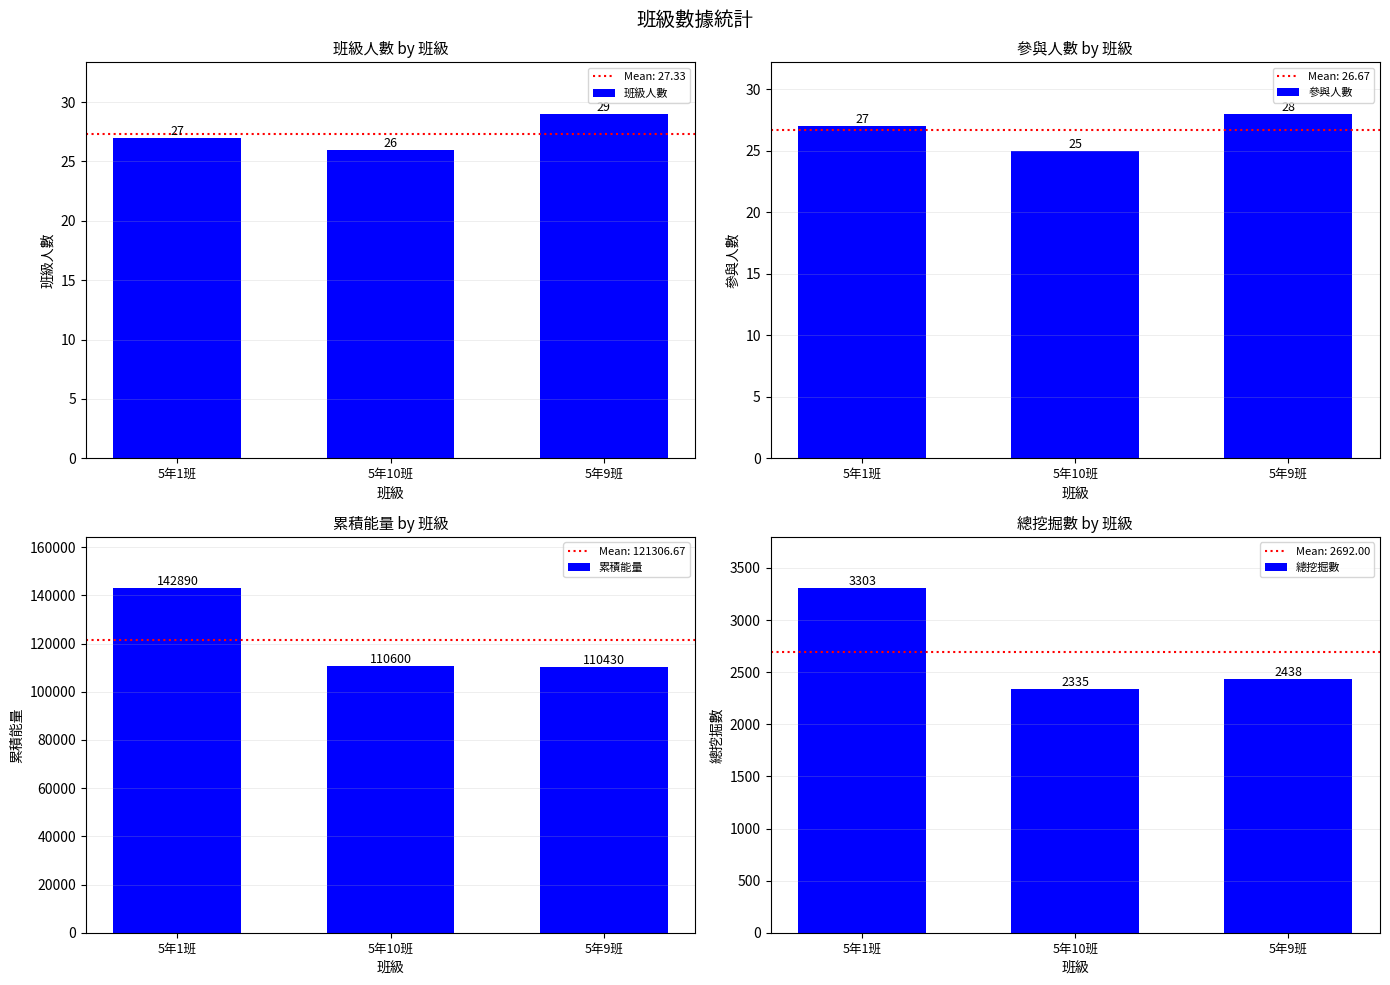

The 參與人數 series shows 28 at 5年9班. True or false?

True